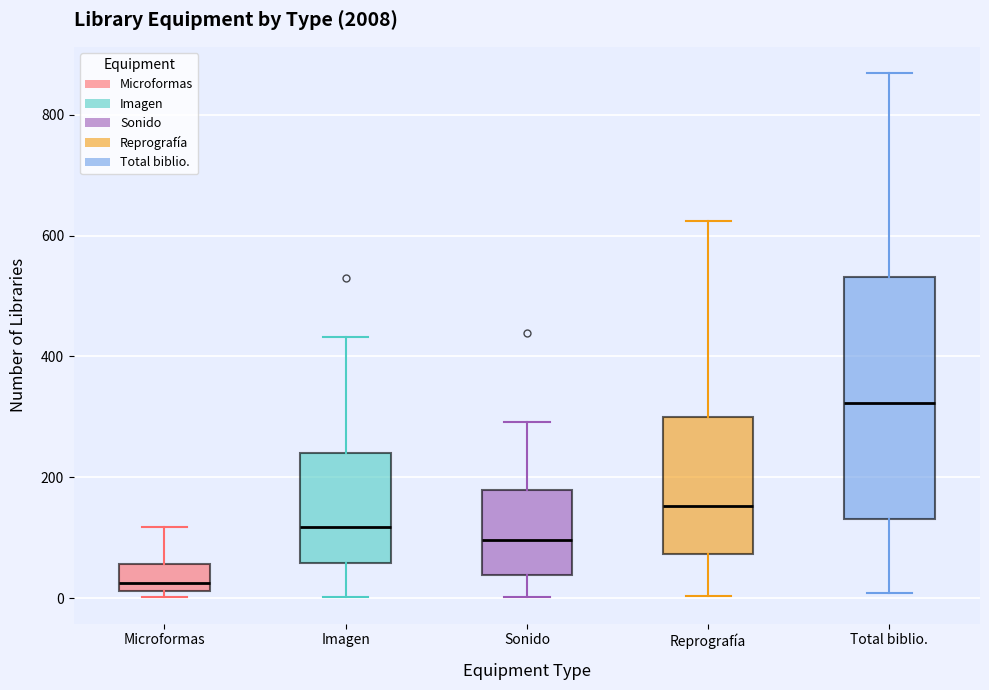

Where does the upper whisker of the box for Reprografía end on the y-axis? The values are not printed on the chart, so give them approximately, as read against the axis.

620